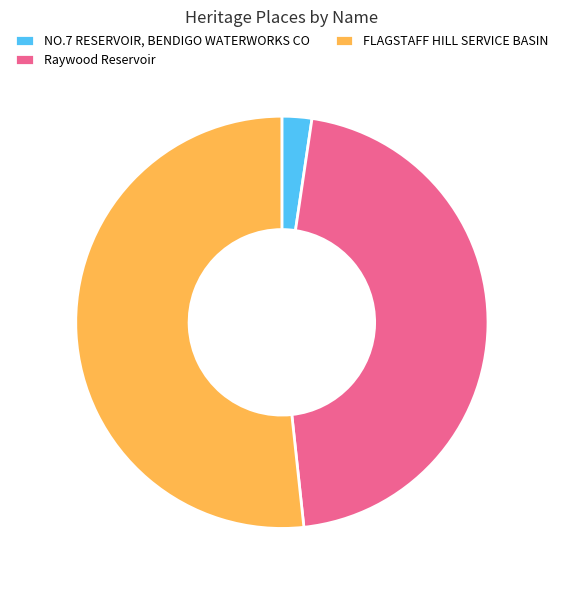

Is the sum of Raywood Reservoir and NO.7 RESERVOIR, BENDIGO WATERWORKS CO greater than half?

No